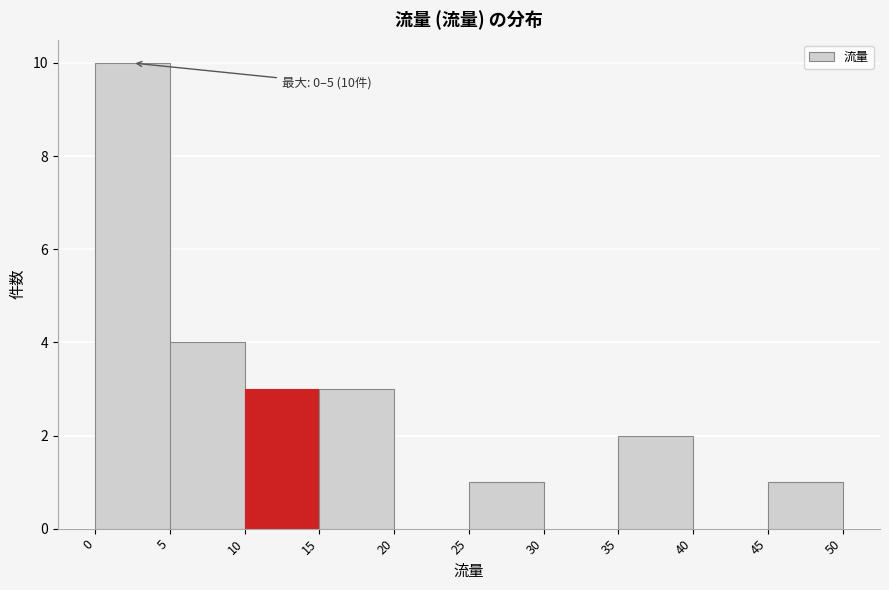

Over which range of the x-axis is the bar tallest?

0 to 5